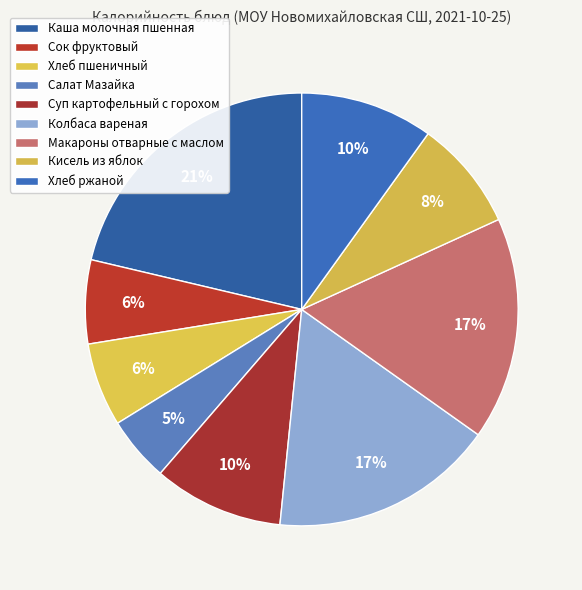

Count the number of slices in the pie.

9